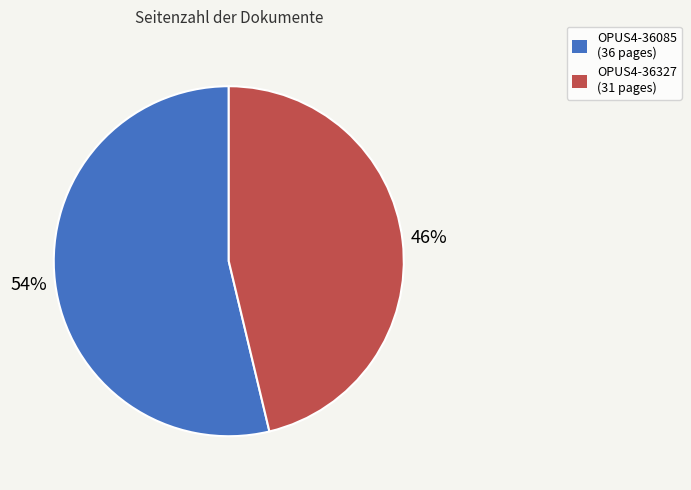

Do OPUS4-36327 (31 pages) and OPUS4-36085 (36 pages) together represent more than half of the pie?

Yes